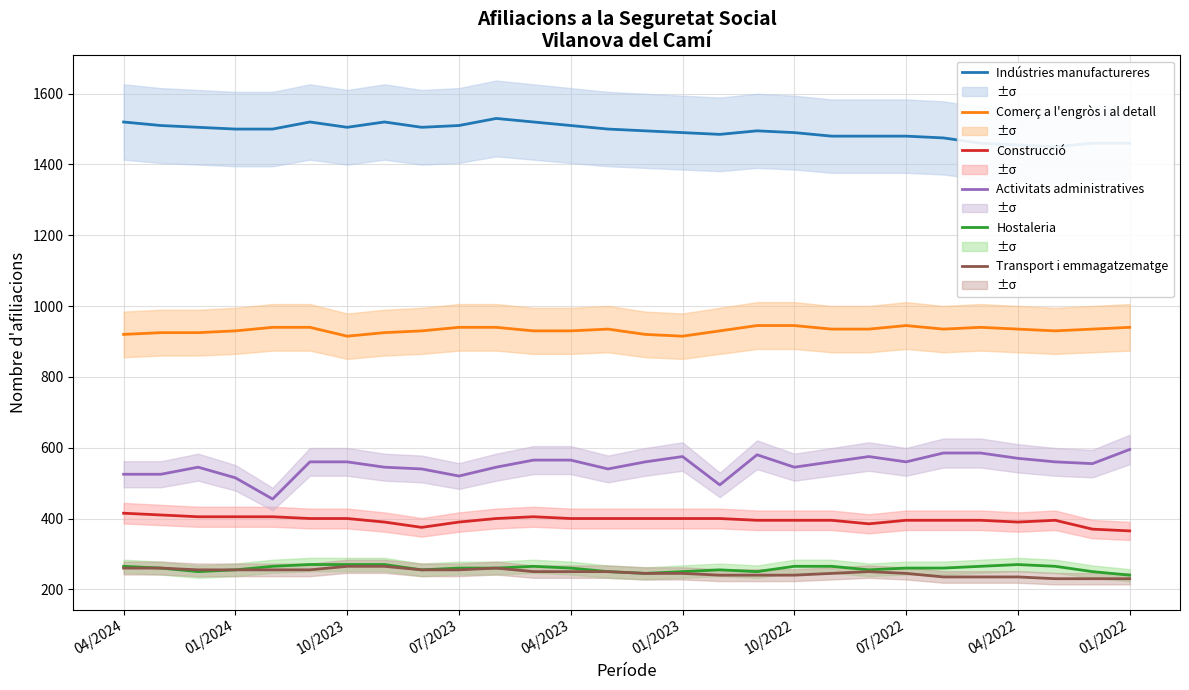

What is the total value across all series at 17?

3905